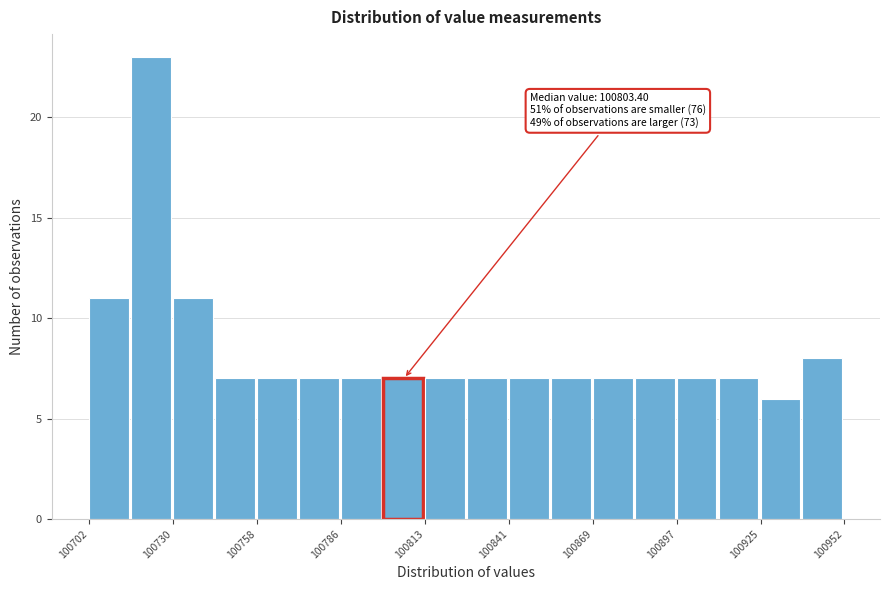

Read against the x-axis, roughly where is the centre of the tallest bar?

100725